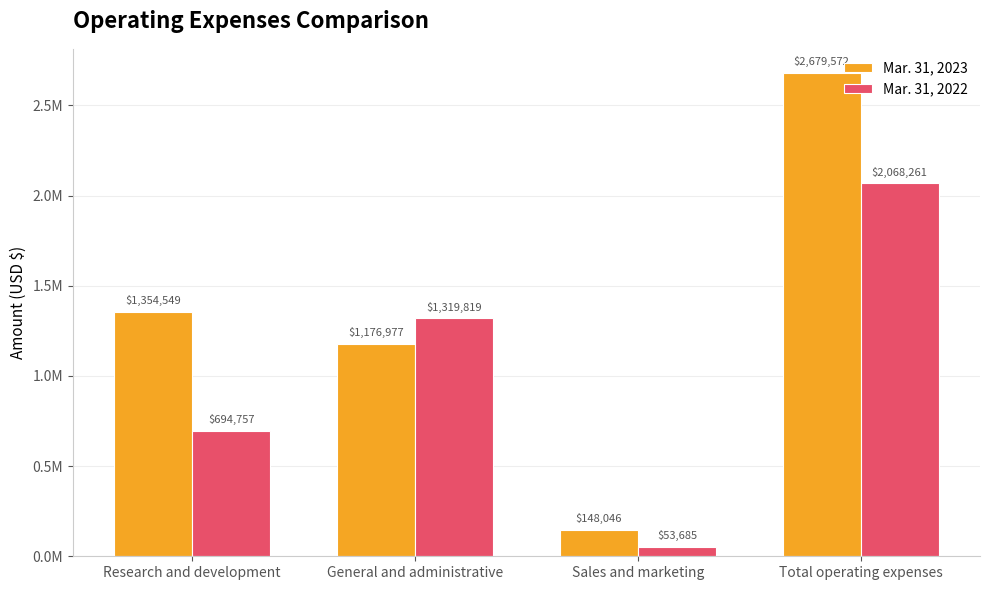

Between Sales and marketing and General and administrative, which is larger?

General and administrative